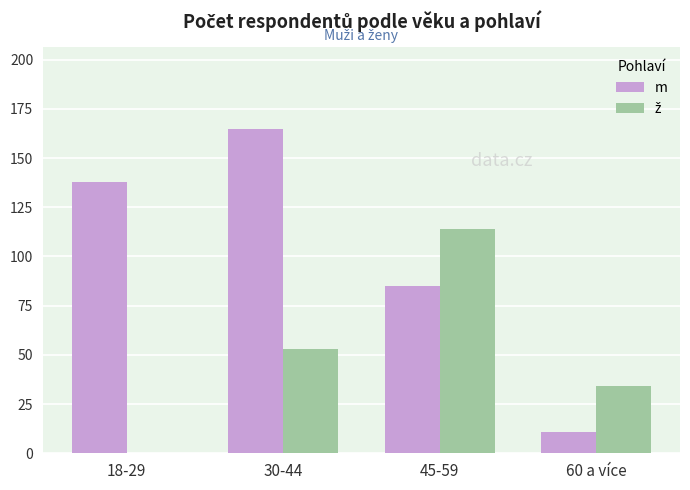

True or false: m has a value of 85 at 45-59.

True